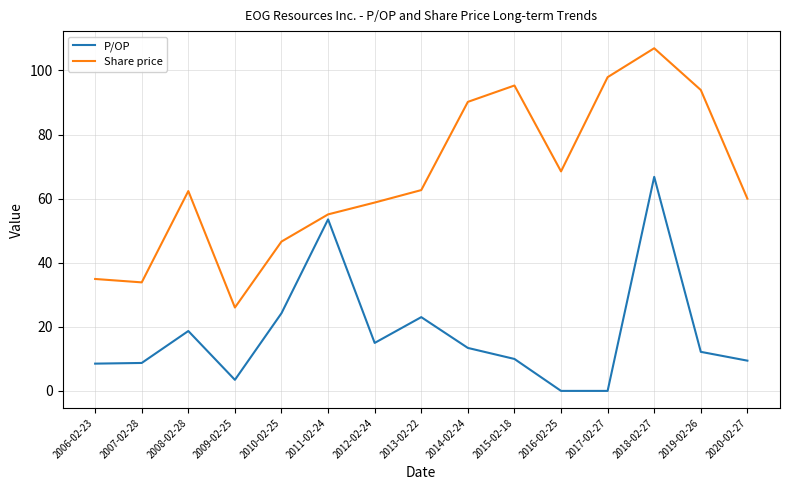

List the series in order of their peak value, highest first.

Share price, P/OP